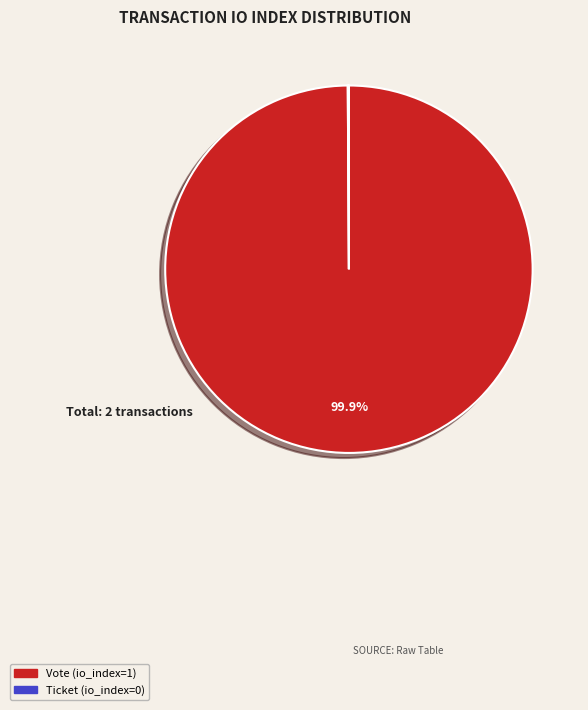

Which slice represents more than half of the pie?

Vote